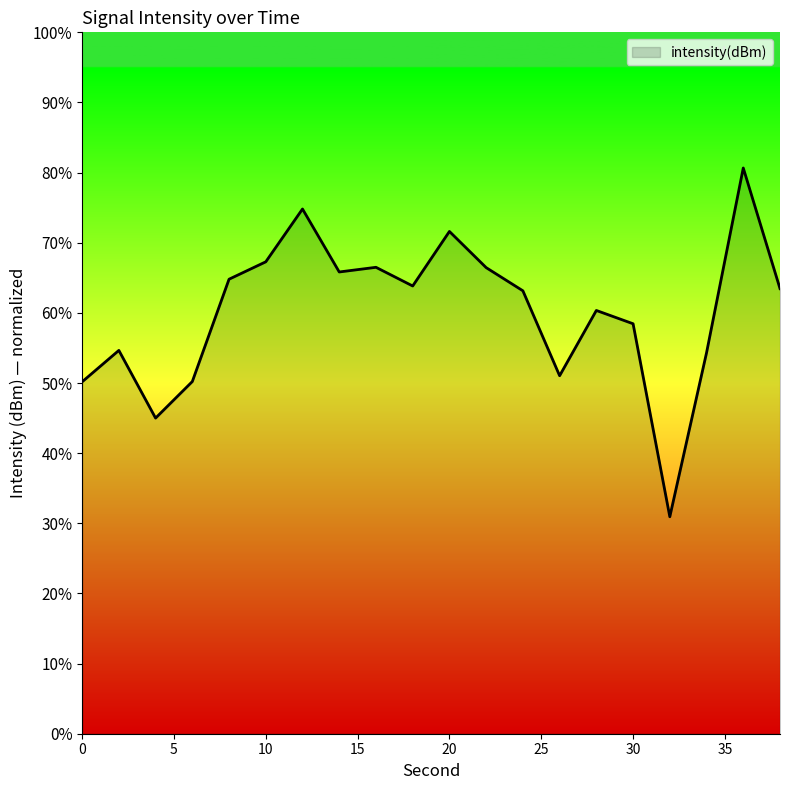

What is the greatest value displayed?

80.7